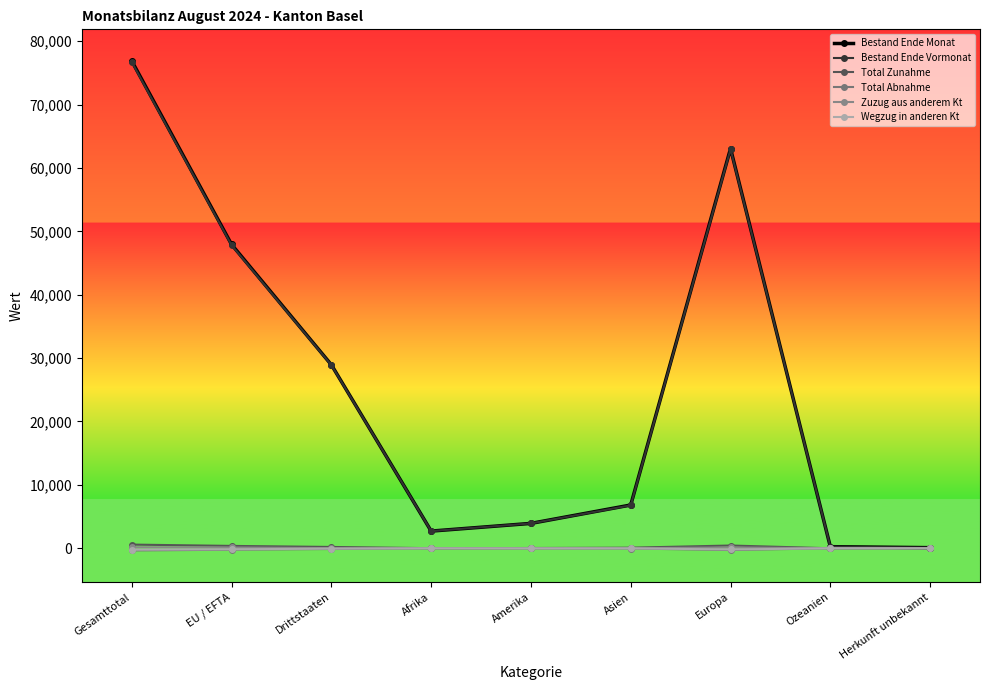

Which series has the largest range (max minus min)?

Bestand Ende Monat